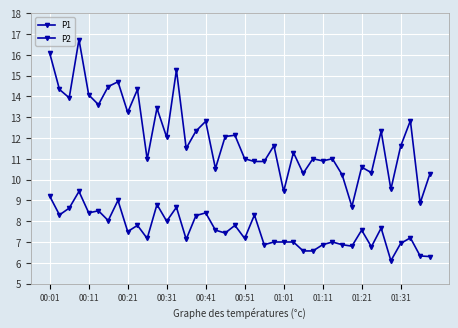

True or false: P2 and P1 intersect in this chart.

False